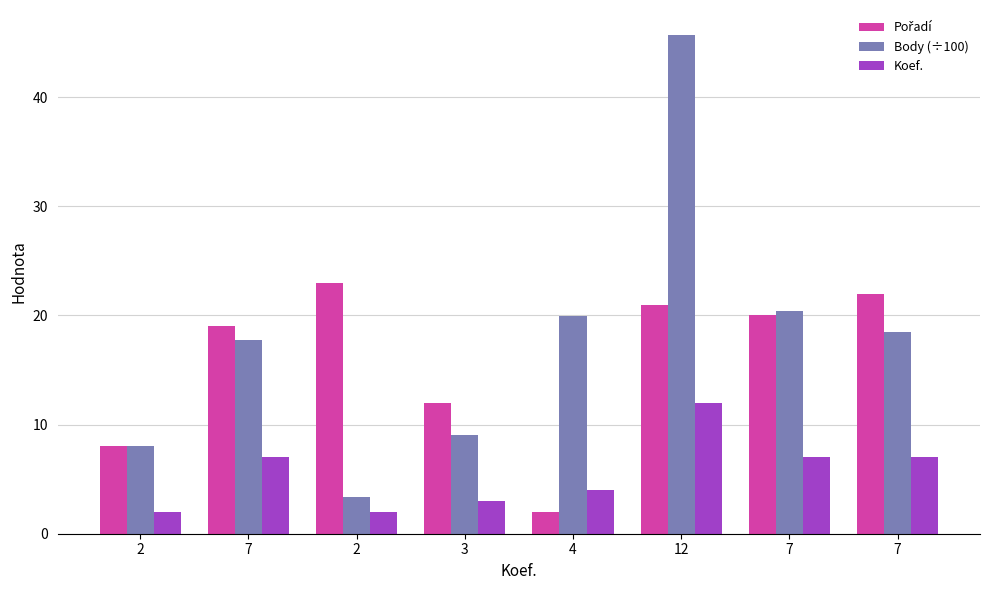

What is the difference between the highest and lowest values at 12?

33.7